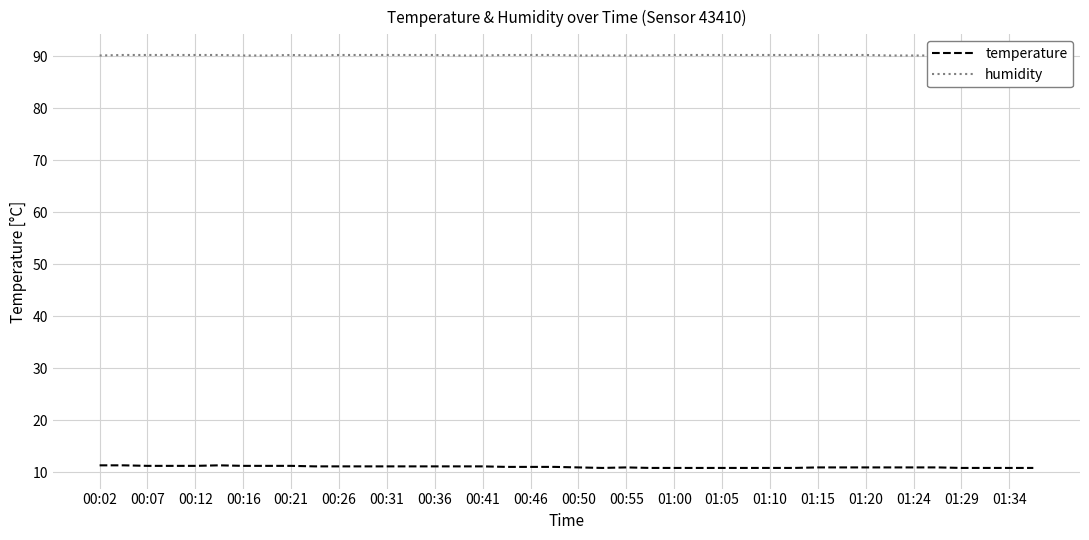

What is the value of the humidity point at the 16th from the left?

90.1